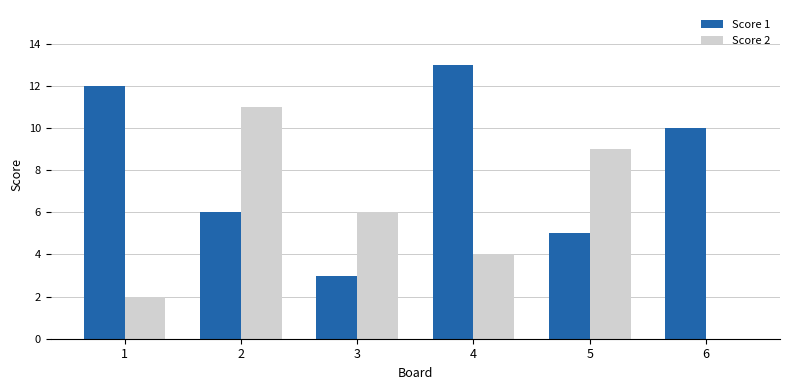

Which series has the largest total across all categories?

Score 1